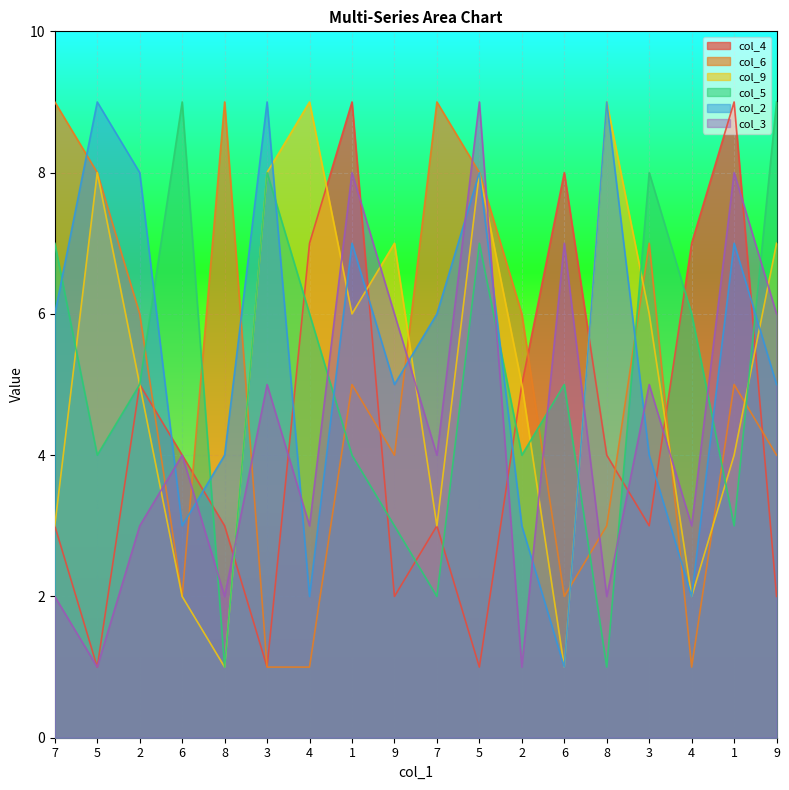

Reading left to right, list all the values displayed in this chart.

col_4: 3	1	5	4	3	1	7	9	2	3	1	5	8	4	3	7	9	2
col_6: 9	8	6	2	9	1	1	5	4	9	8	6	2	3	7	1	5	4
col_9: 3	8	5	2	1	8	9	6	7	3	8	5	1	9	6	2	4	7
col_5: 7	4	5	9	1	8	6	4	3	2	7	4	5	1	8	6	3	9
col_2: 6	9	8	3	4	9	2	7	5	6	8	3	1	9	4	2	7	5
col_3: 2	1	3	4	2	5	3	8	6	4	9	1	7	2	5	3	8	6